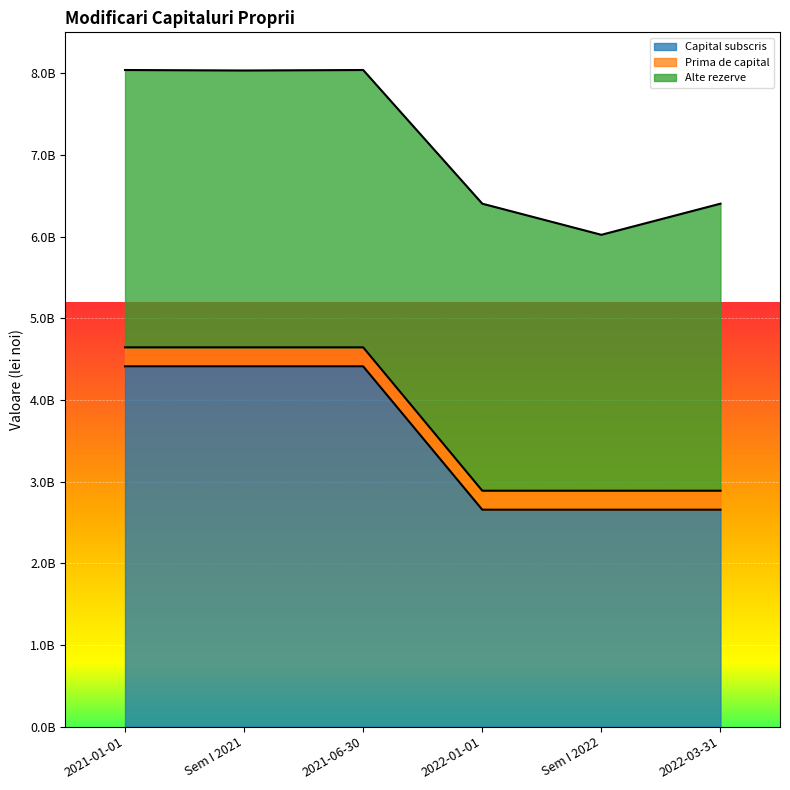

Reading left to right, extract all data points from this chart.

Capital subscris: 4410920573	4410920573	4410920573	2655920573	2655920573	2655920573
Prima de capital: 232637107	232637107	232637107	232637107	232637107	232637107
Alte rezerve: 3395246288	3389297090	3395246288	3513820106	3132780090	3513820106